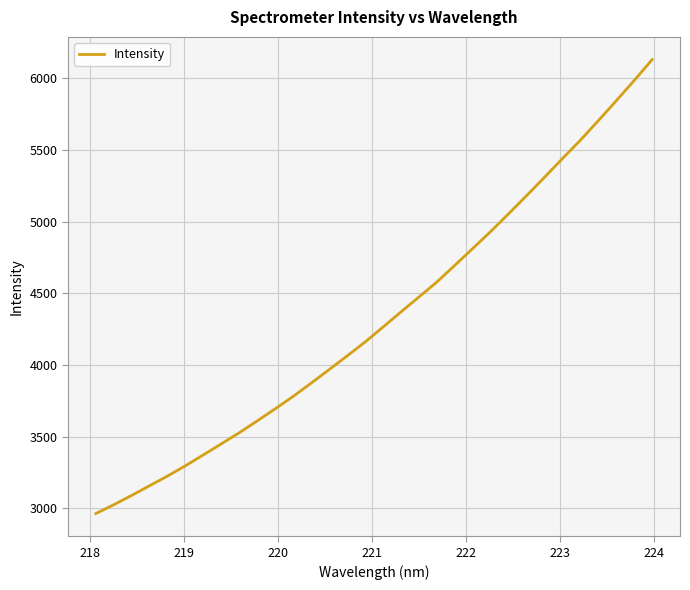

What is the minimum value shown in the chart?

2963.4